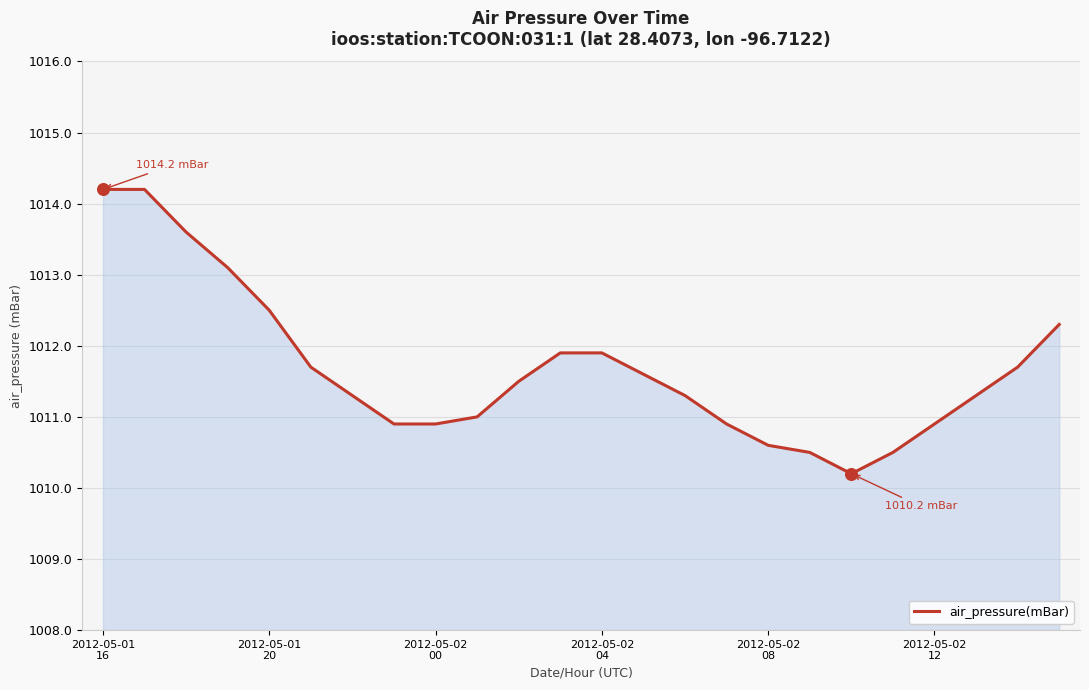

What is the difference between the maximum and minimum values?

4.0